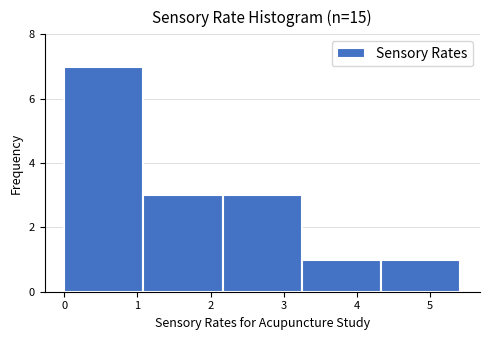

Which range on the x-axis has the tallest bar?

0.0 to 1.1